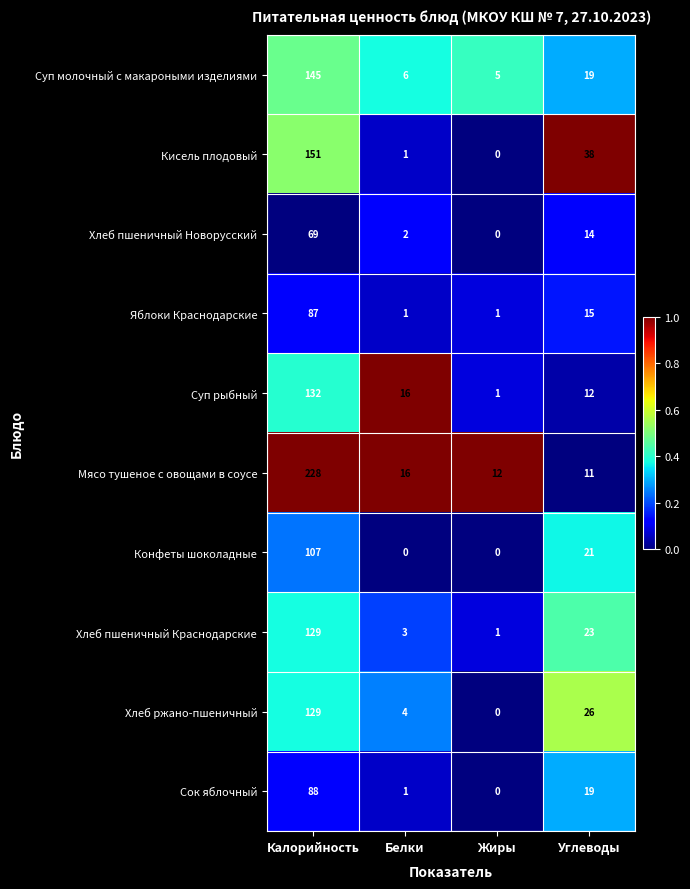

What is the difference between the second highest and minimum values in the Яблоки Краснодарские series?

14